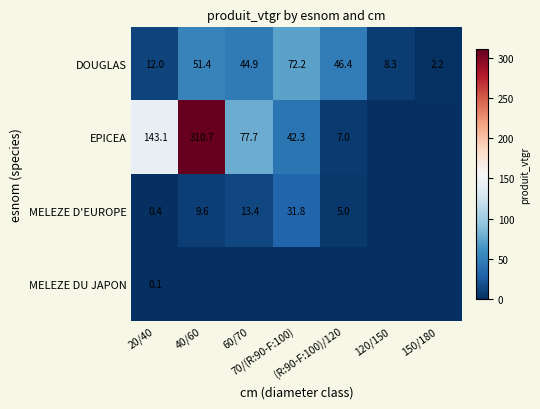

What is the average value of the DOUGLAS series?

33.9